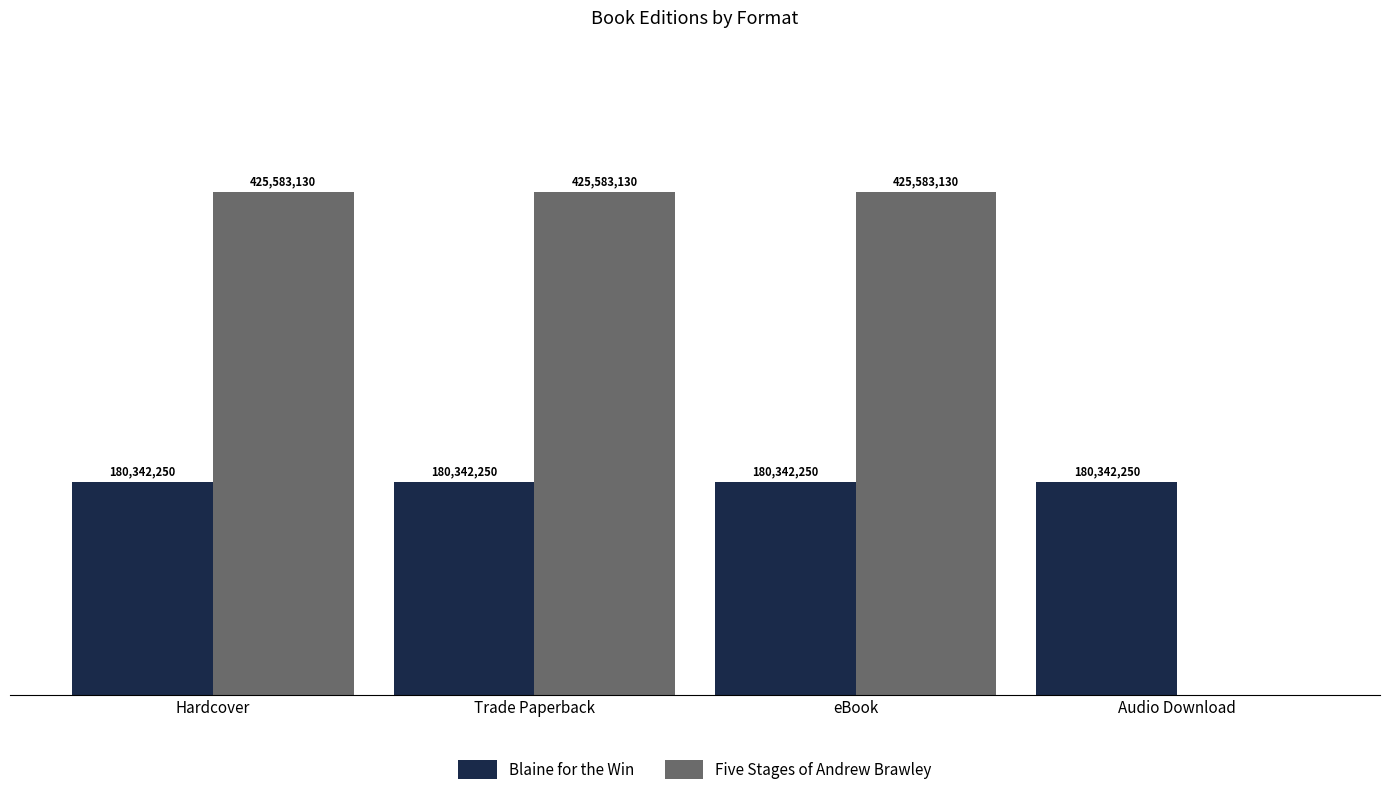

Reading right to left, list all the values displayed in this chart.

Blaine for the Win: 180342250	180342250	180342250	180342250
Five Stages of Andrew Brawley: 0	425583130	425583130	425583130